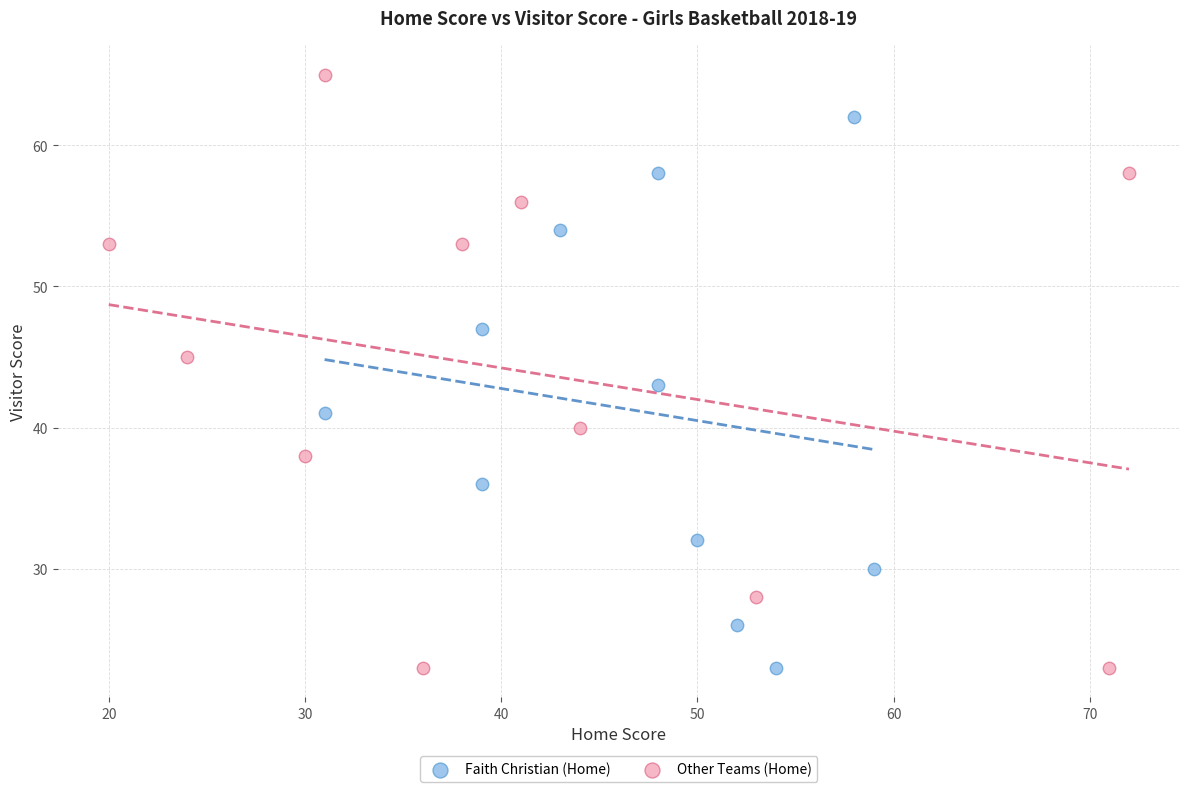

Which series has the widest spread of Y values?

Other Teams (Home)